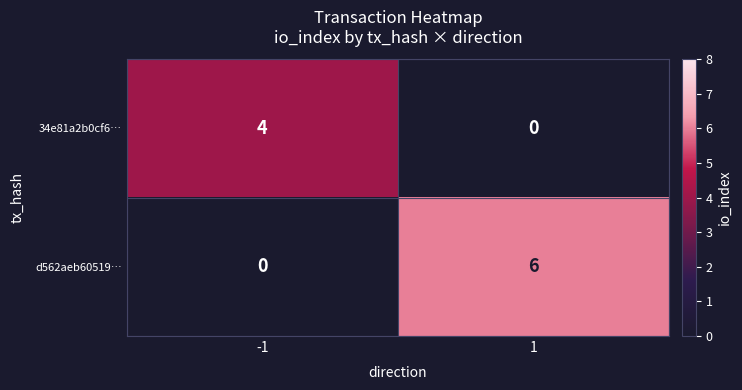

What is the total value across all series at 1?

6